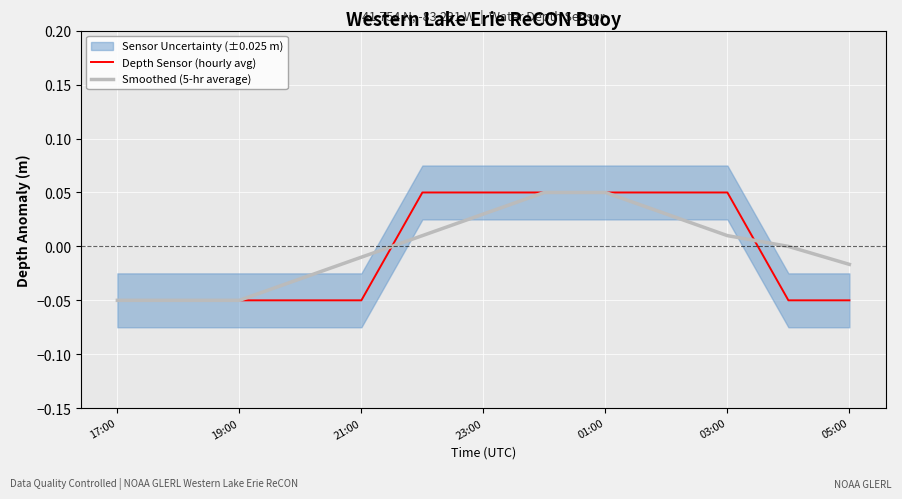

Is it true that Depth Sensor (hourly avg) equals -0.1 at 19:00?

False